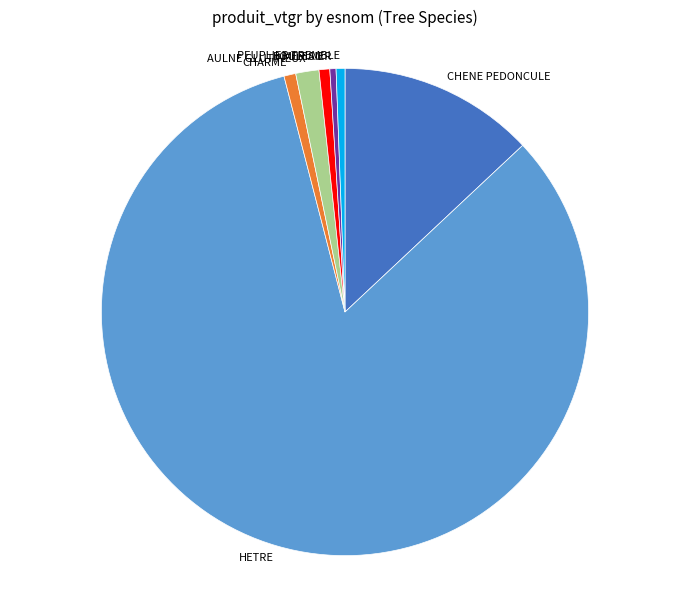

Does HETRE represent more than half of the total?

Yes